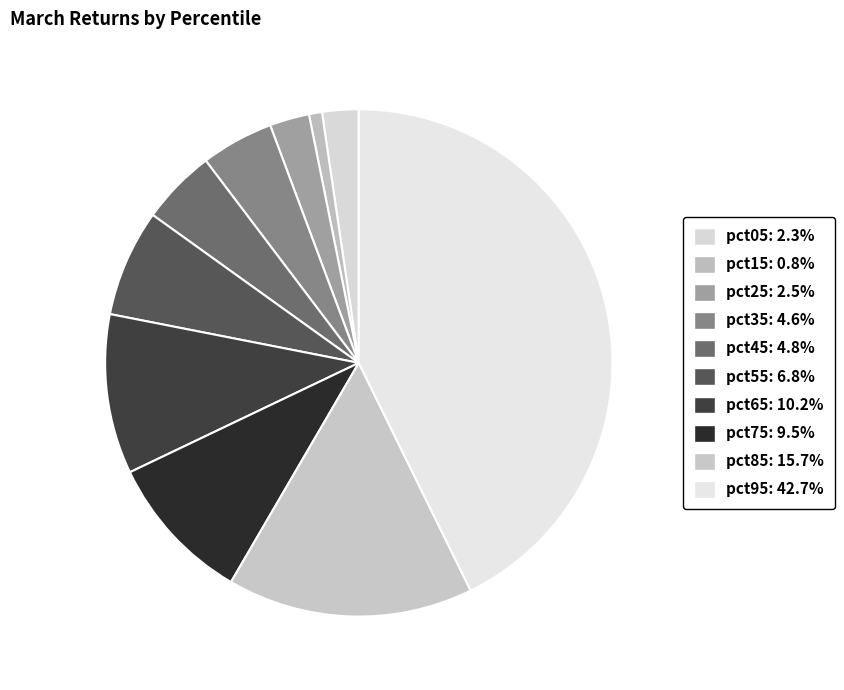

What percentage is NOT represented by pct85?

84.3%